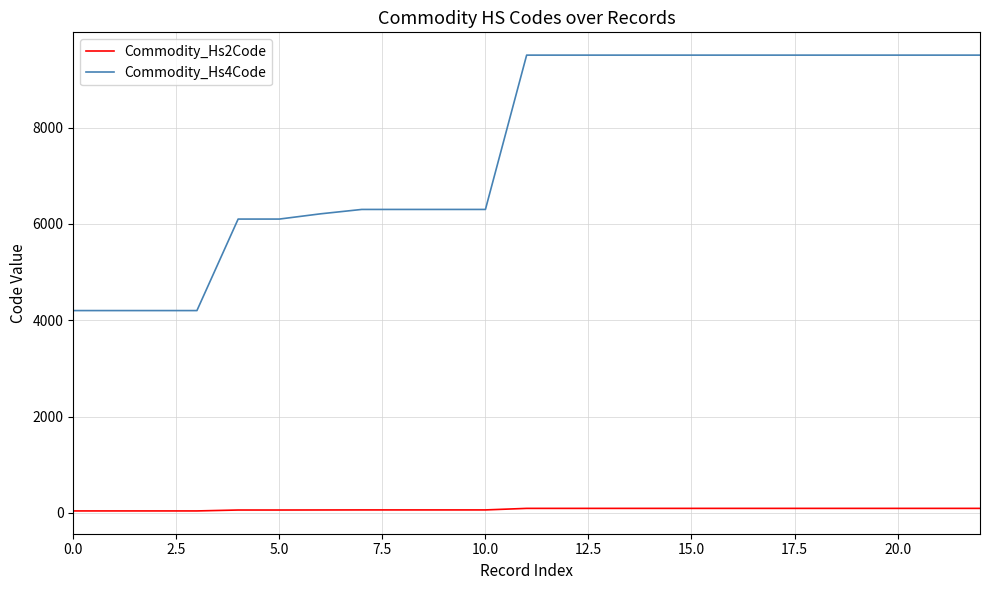

True or false: Commodity_Hs4Code and Commodity_Hs2Code intersect in this chart.

False